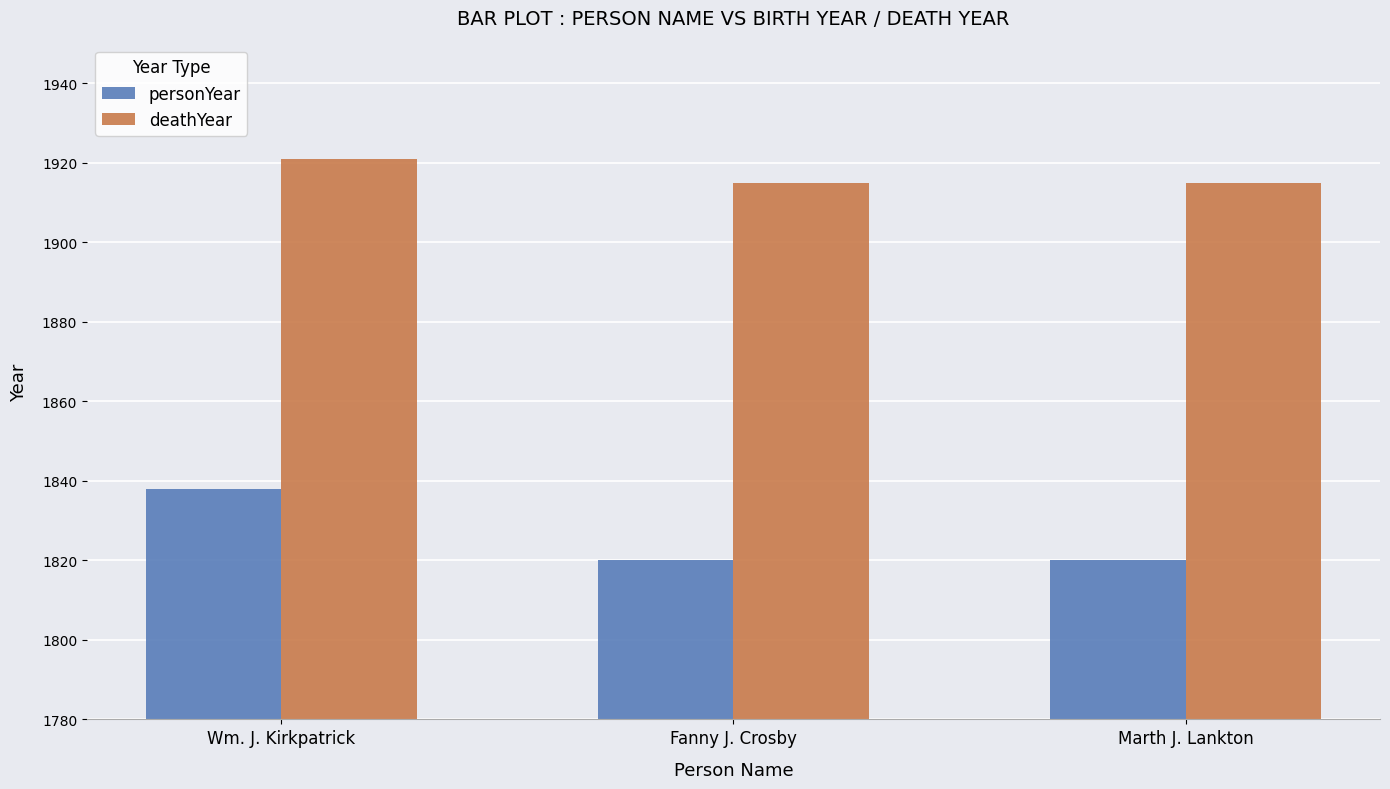

What is the total value across all series at Marth J. Lankton?

3735